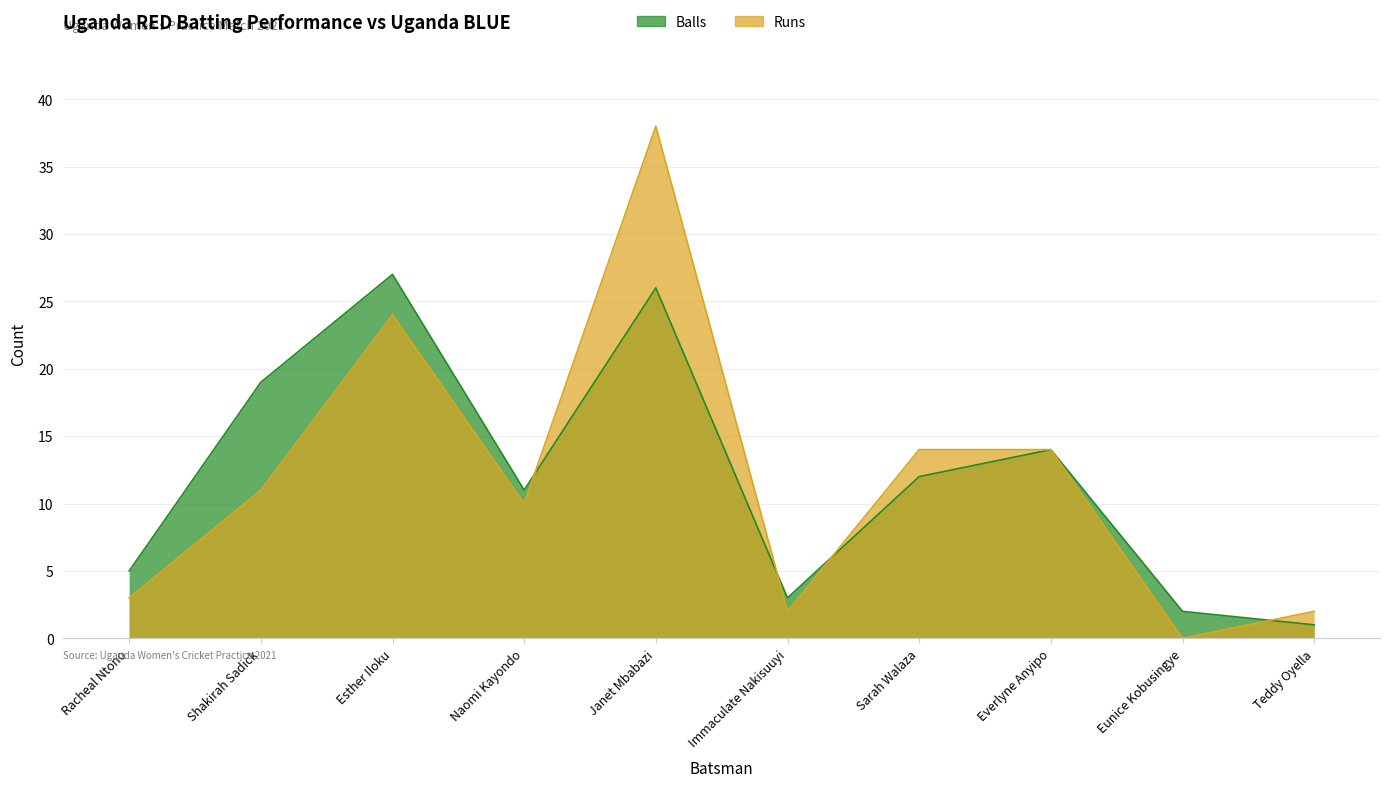

Reading right to left, what are all the values shown in this chart?

Runs: Teddy Oyella=2	Eunice Kobusingye=0	Everlyne Anyipo=14	Sarah Walaza=14	Immaculate Nakisuuyi=2	Janet Mbabazi=38	Naomi Kayondo=10	Esther Iloku=24	Shakirah Sadick=11	Racheal Ntono=3
Balls: Teddy Oyella=1	Eunice Kobusingye=2	Everlyne Anyipo=14	Sarah Walaza=12	Immaculate Nakisuuyi=3	Janet Mbabazi=26	Naomi Kayondo=11	Esther Iloku=27	Shakirah Sadick=19	Racheal Ntono=5